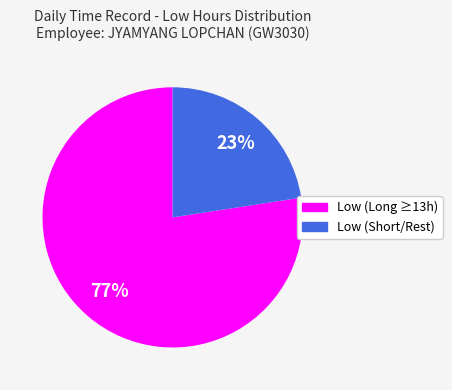

Which has a higher value, Low (Short/Rest) or Low (Long ≥13h)?

Low (Long ≥13h)